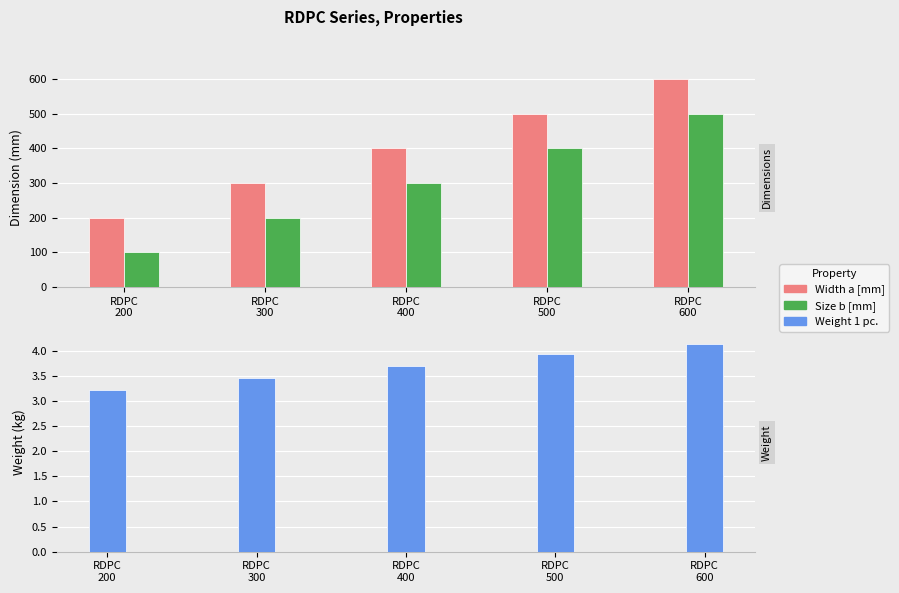

The Weight 1 pc. series shows 2.4 at RDPC
300. True or false?

False